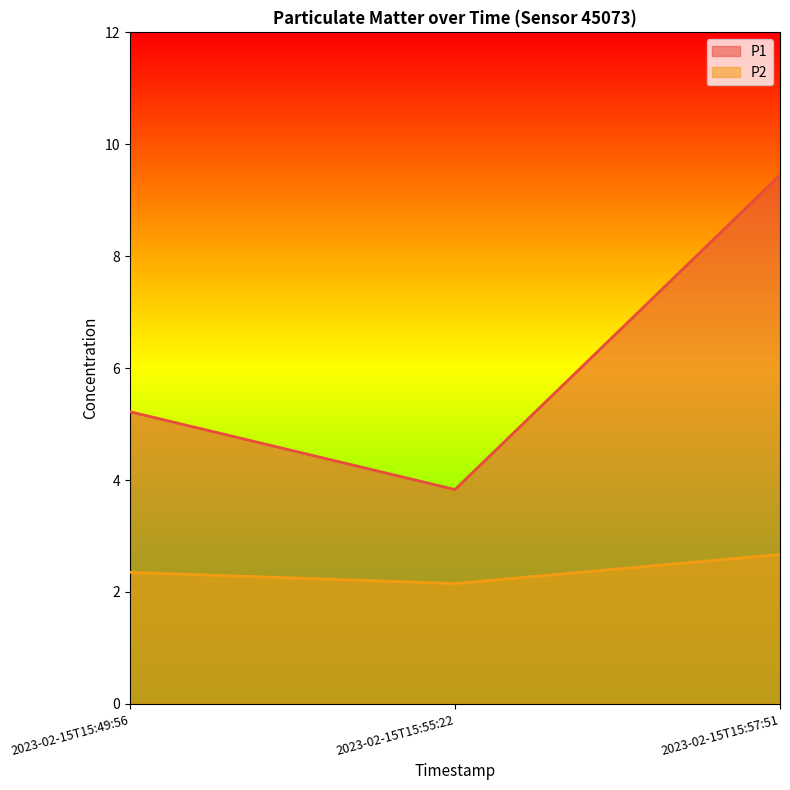

Reading left to right, list all the values displayed in this chart.

P1 line: 5.2	3.8	9.4
P2 line: 2.4	2.1	2.7